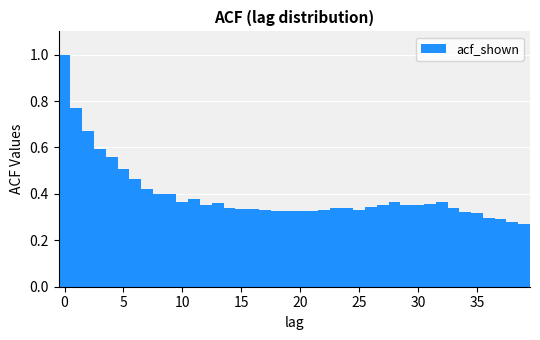

Read against the x-axis, roughly where is the centre of the tallest bar?

0.0